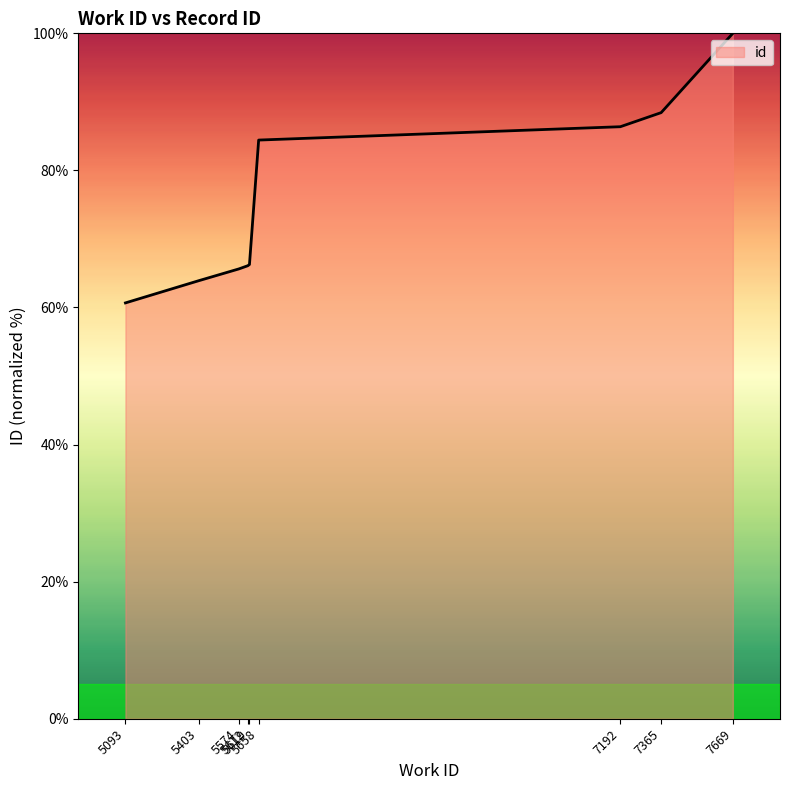

What is the maximum value shown in the chart?

100.0